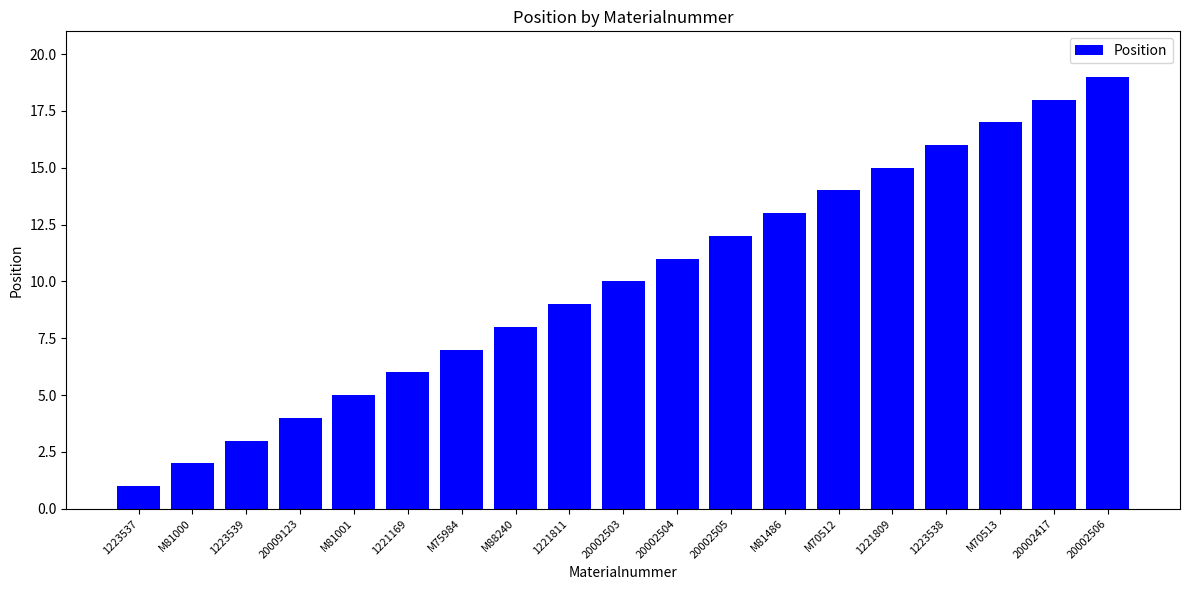

Reading left to right, extract all data points from this chart.

1	2	3	4	5	6	7	8	9	10	11	12	13	14	15	16	17	18	19